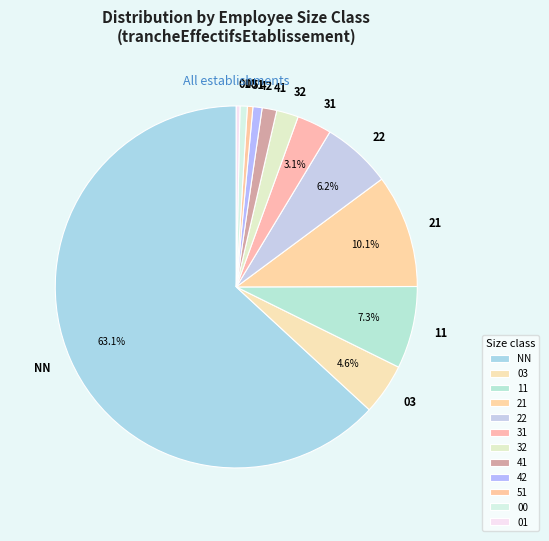

Between NN and 31, which is larger?

NN